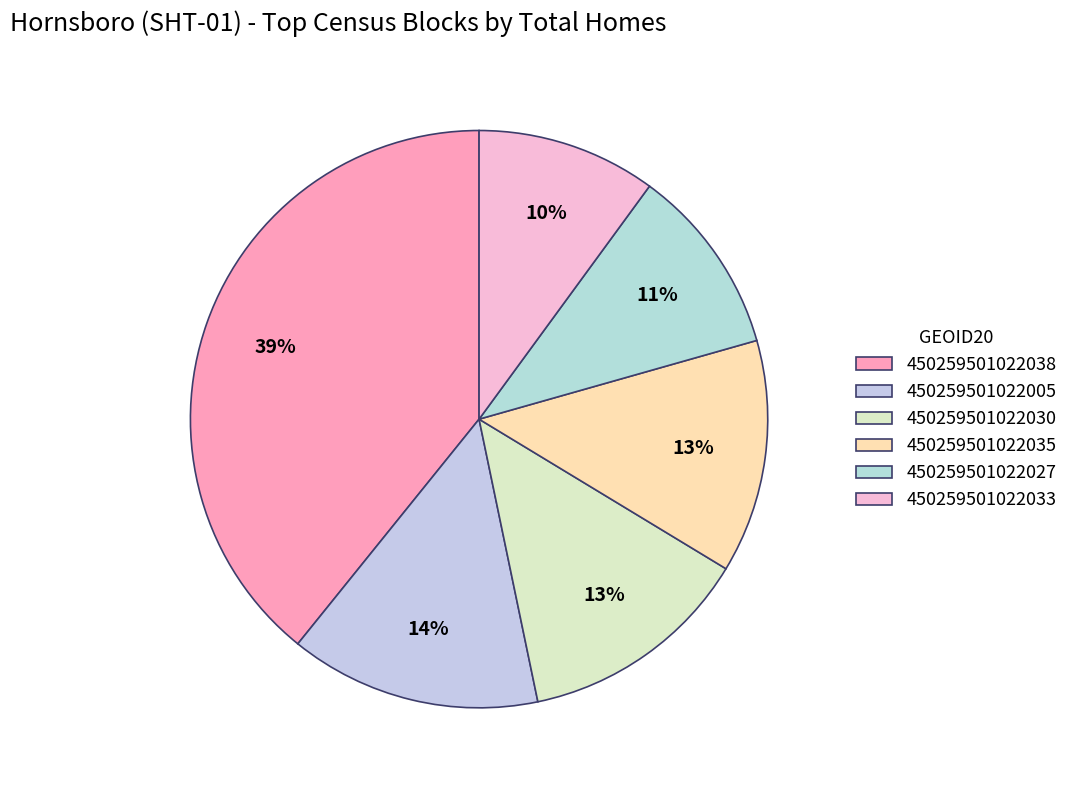

What percentage is the 450259501022005 slice, to the nearest percent?

14%